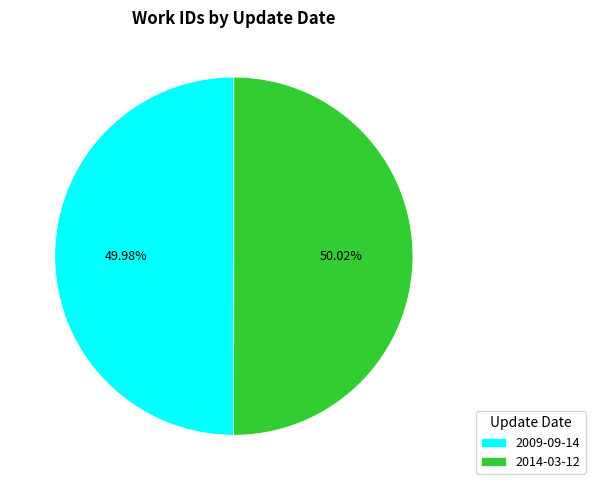

What portion of the pie excludes 2014-03-12?

50.0%